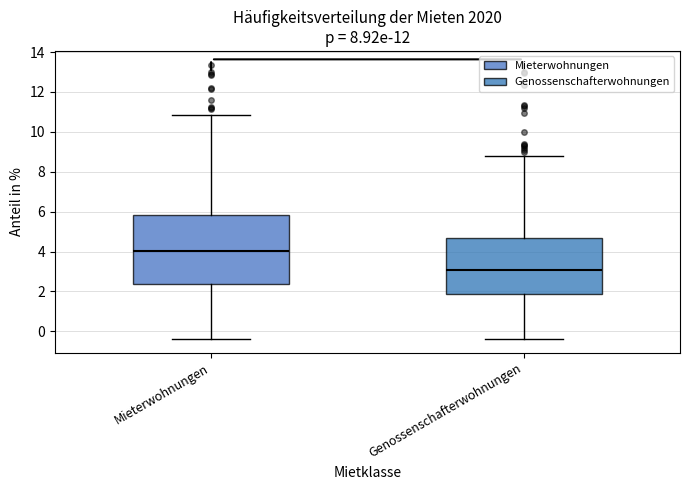

Where does the lower whisker of the box for Genossenschafterwohnungen end on the y-axis? The values are not printed on the chart, so give them approximately, as read against the axis.

-0.4